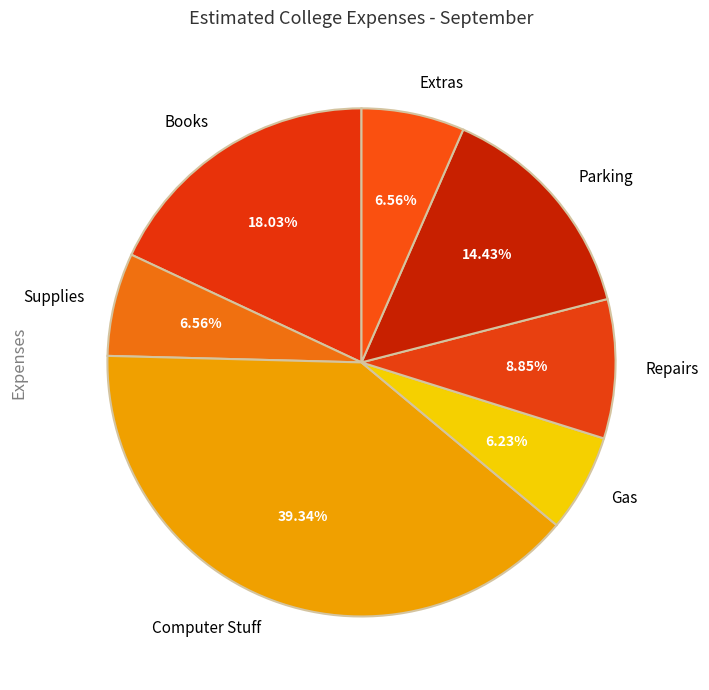

What is the largest slice in the pie chart?

Computer Stuff